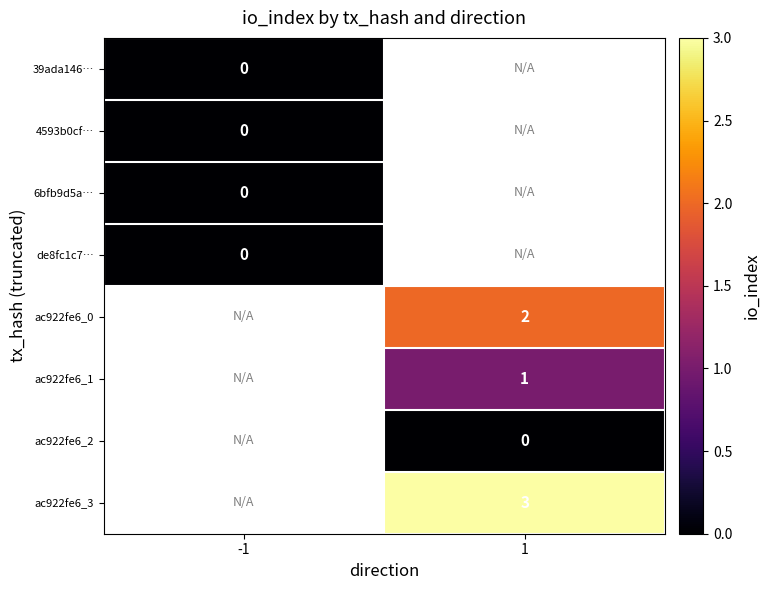

The value of ac922fe6_3 at 1 is 3. True or false?

True